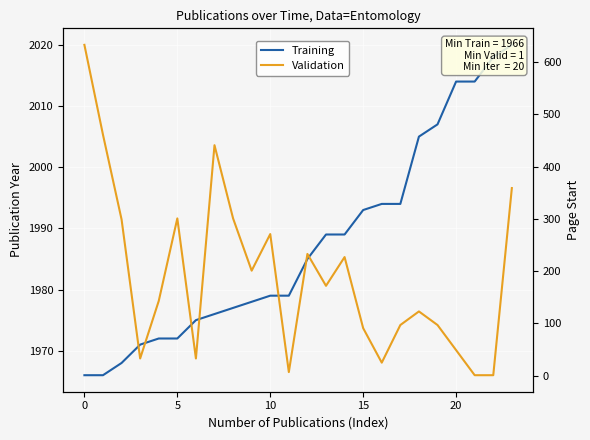

True or false: Validation and Training cross at least once.

False